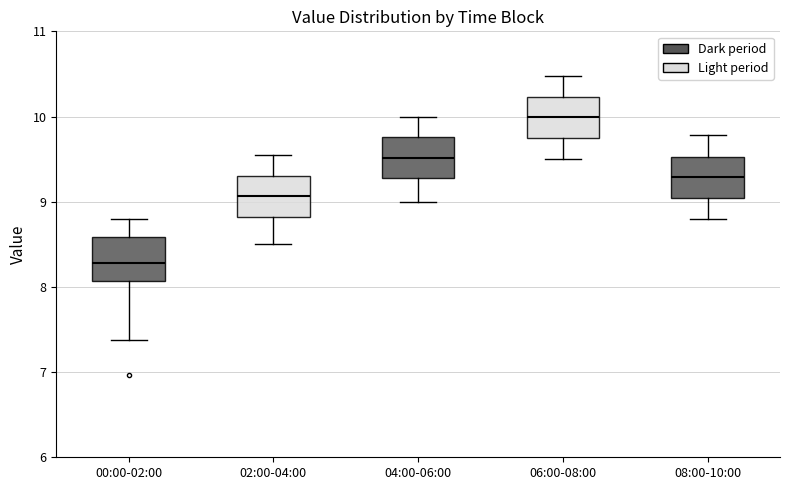

Reading left to right, read every box against the y-axis: the position of its median line, the range the box covers, and the ends of its whiskers. The values are not printed on the chart, so give them approximately, as read against the axis.

00:00-02:00: median 8.3, box 8.1 to 8.6, whiskers 7.4 to 8.8
02:00-04:00: median 9.1, box 8.8 to 9.3, whiskers 8.5 to 9.6
04:00-06:00: median 9.5, box 9.3 to 9.8, whiskers 9.0 to 10.0
06:00-08:00: median 10.0, box 9.7 to 10.2, whiskers 9.5 to 10.5
08:00-10:00: median 9.3, box 9.0 to 9.5, whiskers 8.8 to 9.8